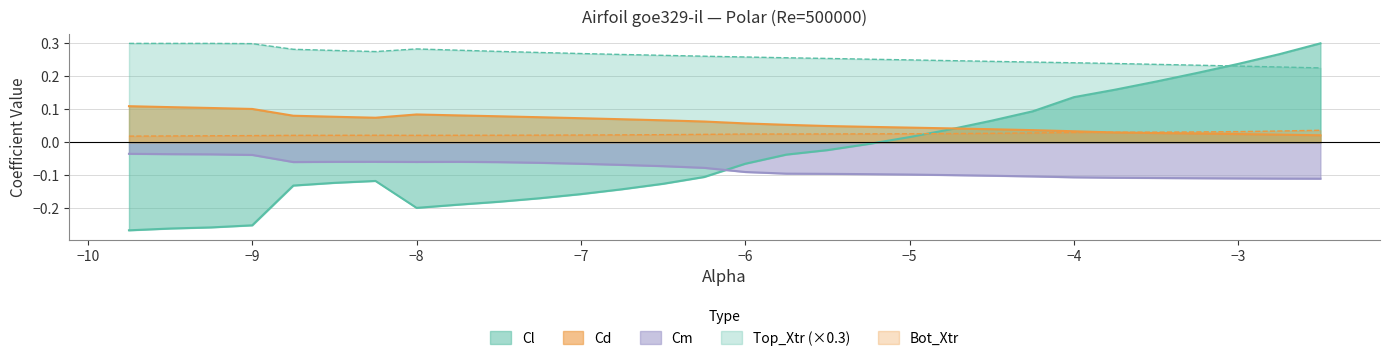

List the series in order of their peak value, highest first.

Cl, Top_Xtr, Cd, Bot_Xtr, Cm